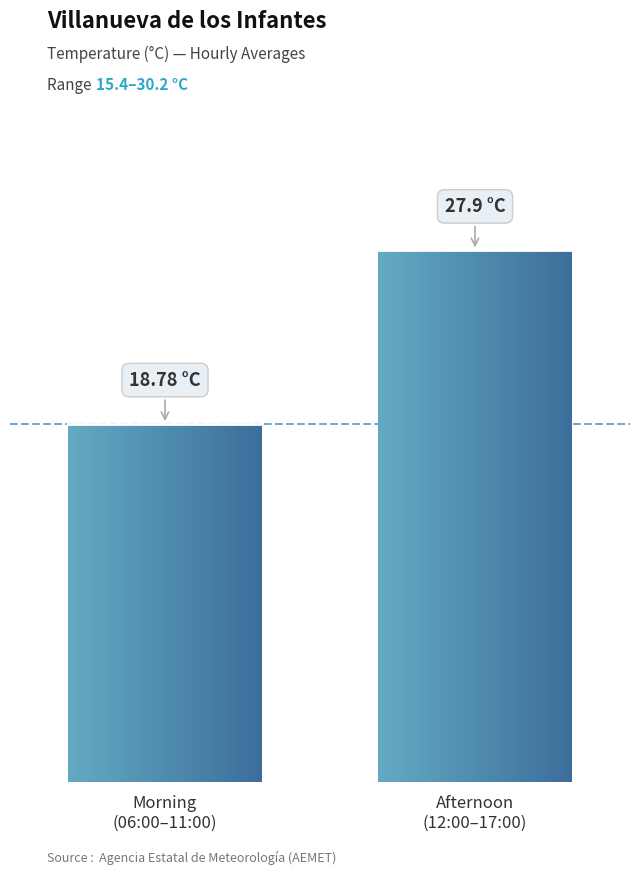

The chart shows a value of 33.3 at 11:00. True or false?

False